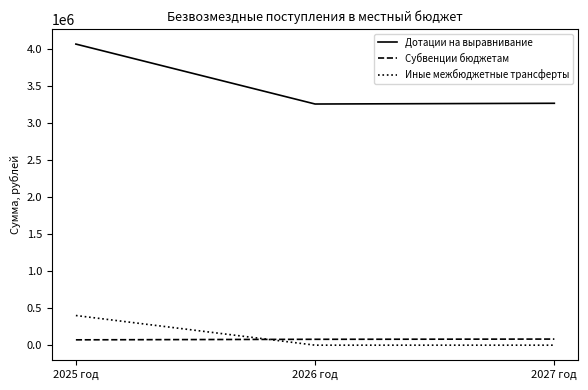

At which label is Дотации на выравнивание closest to 3655938?

2027 год